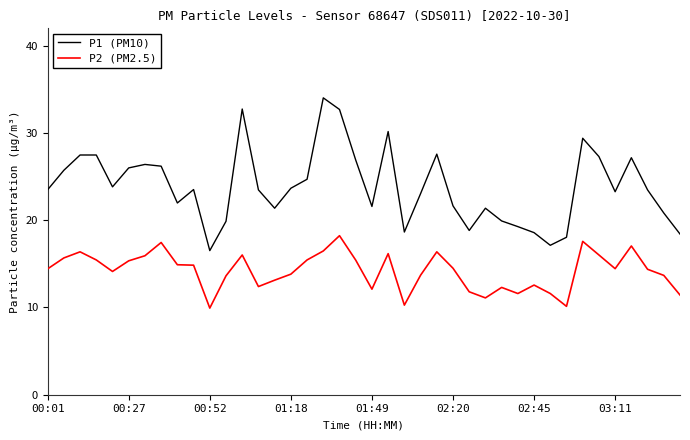

What is the smallest value displayed?

9.9